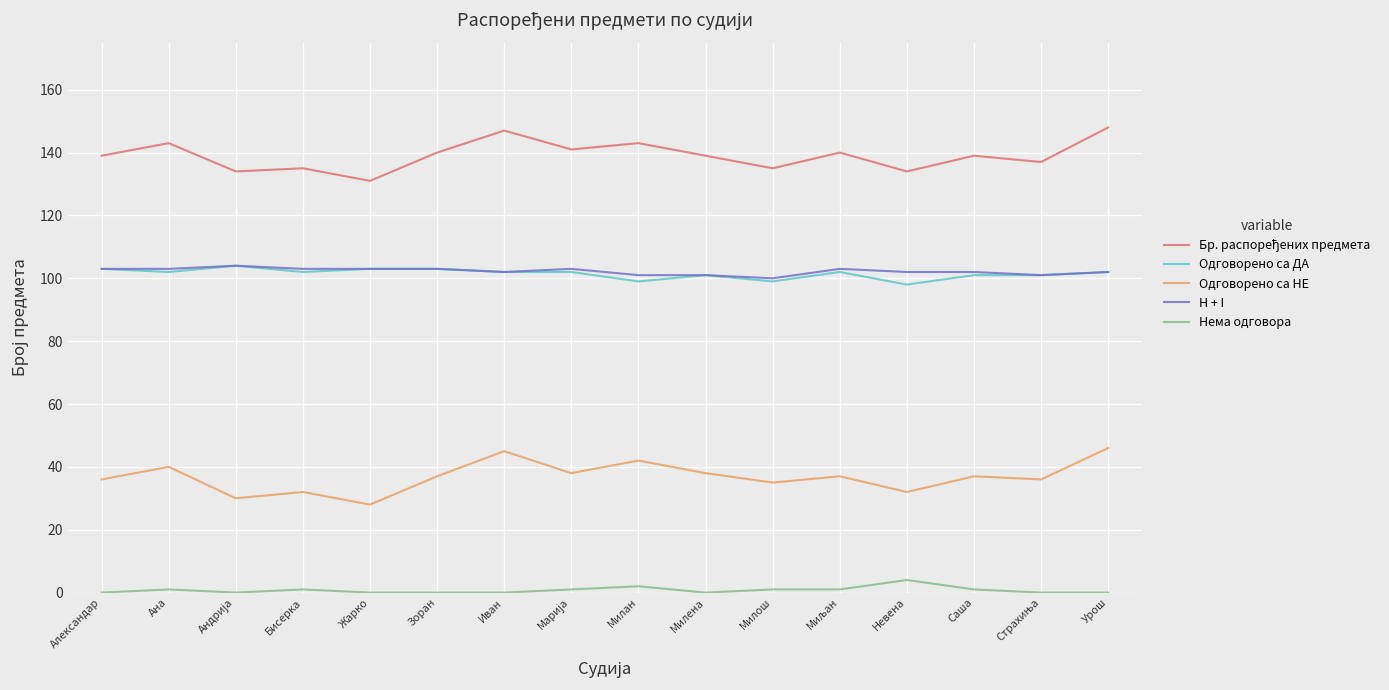

What position from the right is Милена?

7